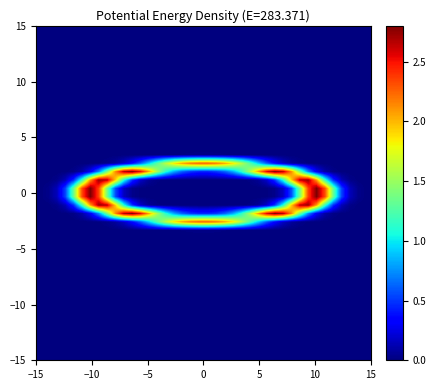

What is the maximum value shown in the chart?

2.8